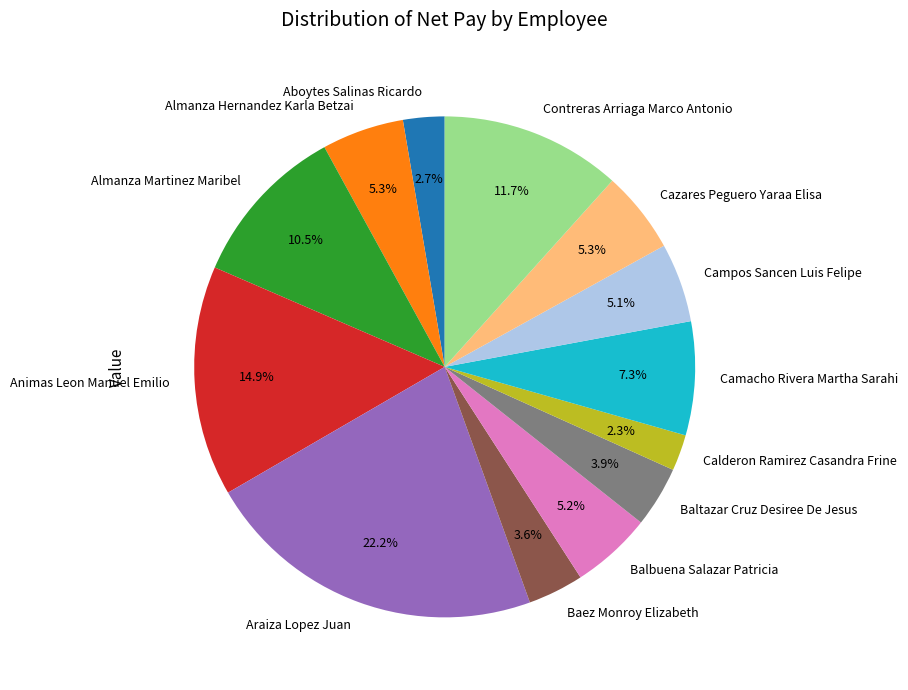

What percentage is NOT represented by Camacho Rivera Martha Sarahi?

92.7%